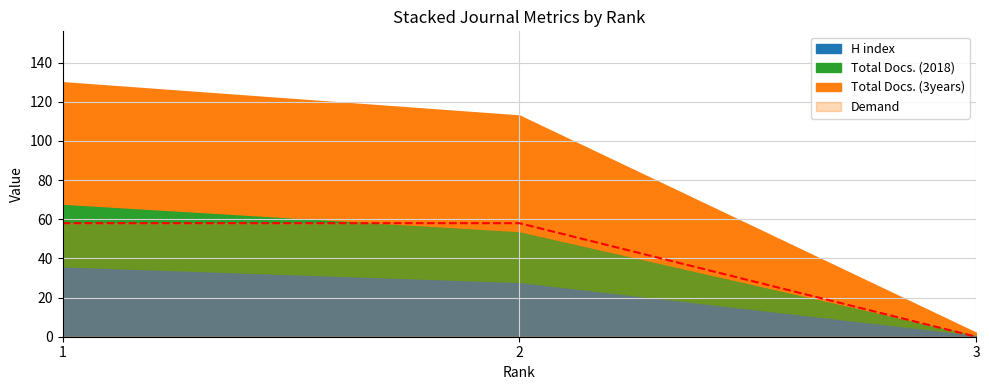

Reading left to right, what are all the values shown in this chart?

H index: 1=36	2=28	3=1
Total Docs. (2018): 1=32	2=26	3=0
Total Docs. (3years): 1=62	2=59	3=1
Demand: 1=58	2=58	3=0